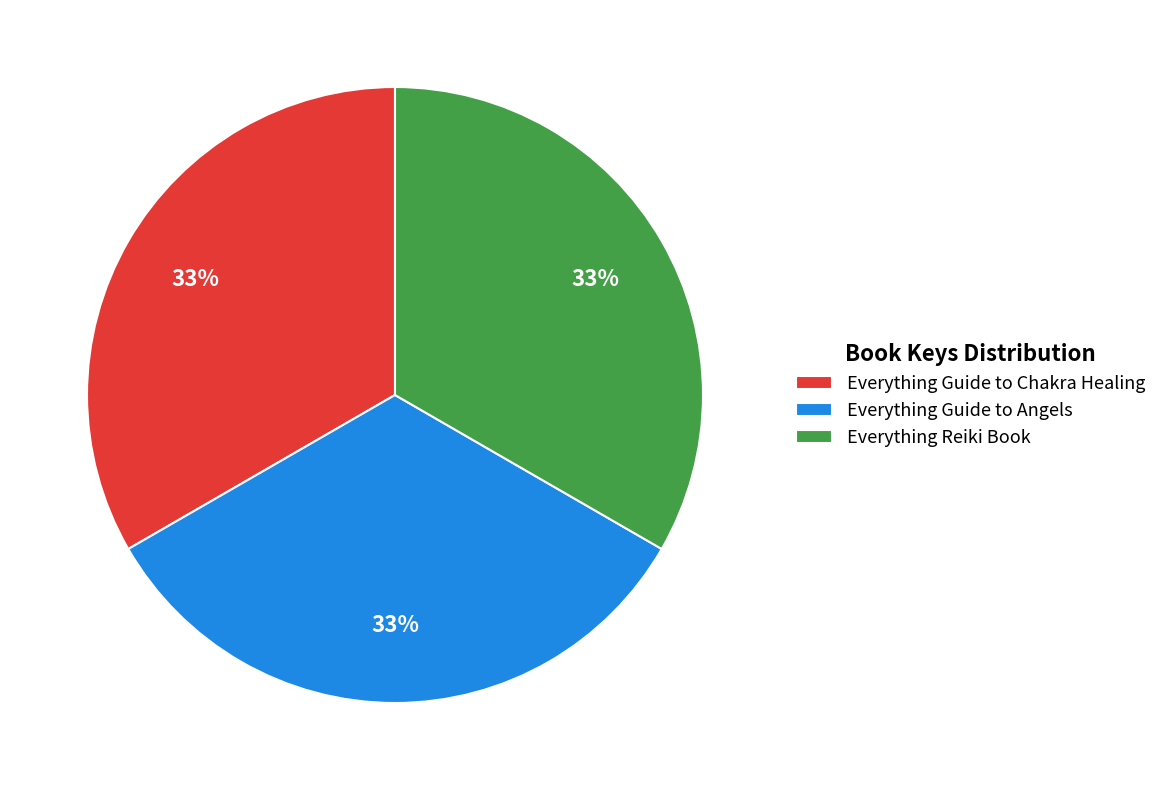

Does any single category account for the majority?

No